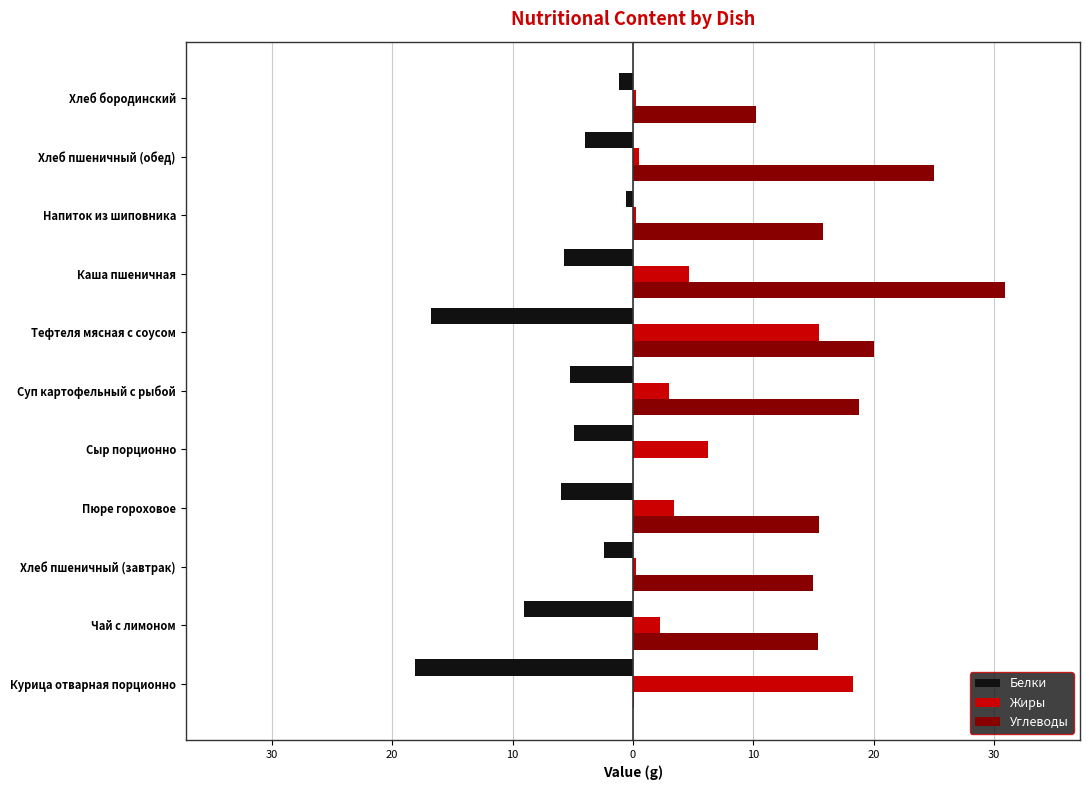

What are all the series names shown in the legend?

Белки, Жиры, Углеводы